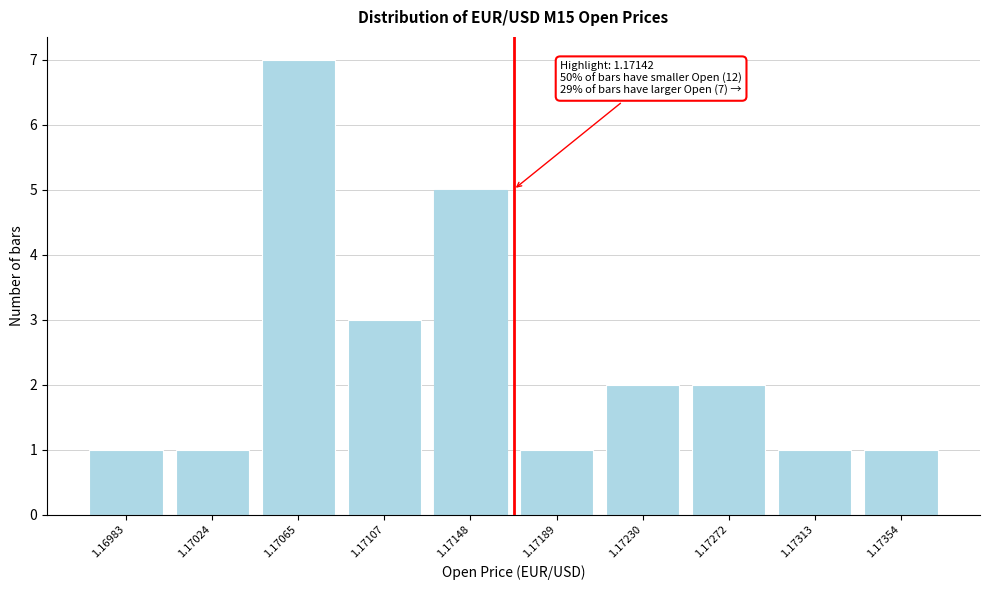

Reading left to right, extract all data points from this chart.

1	1	7	3	5	1	2	2	1	1